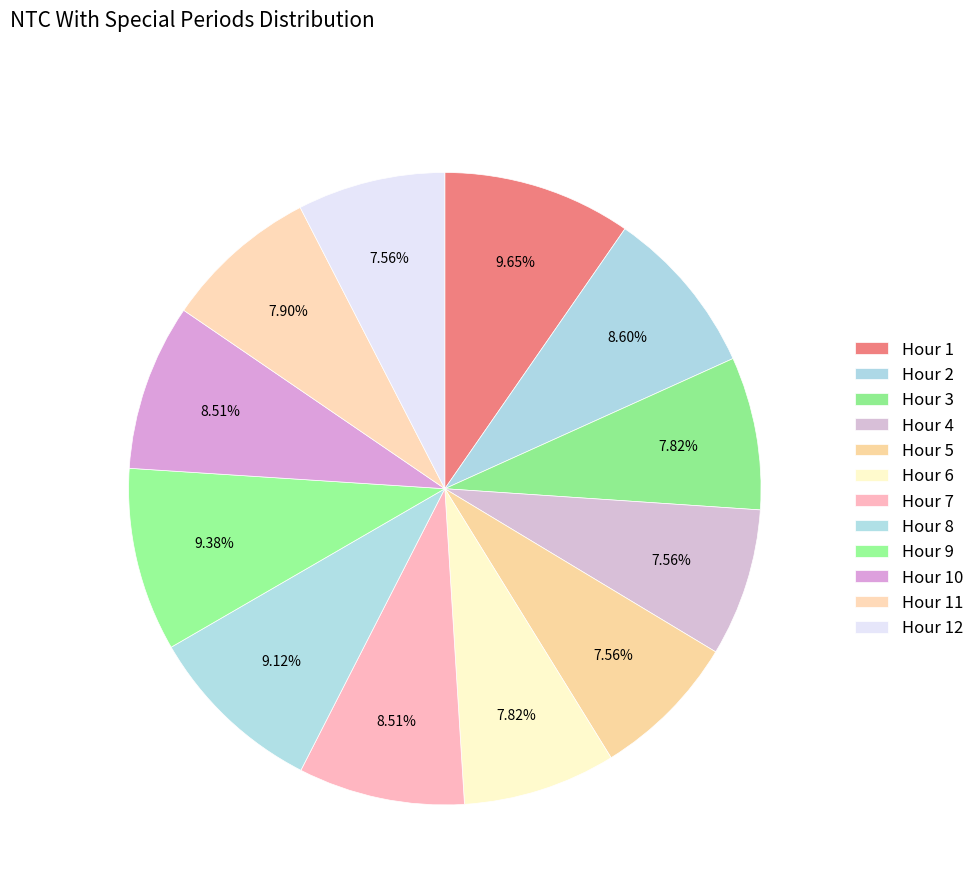

Approximately how many times larger is the value at Hour 12 compared to Hour 5?

1.0